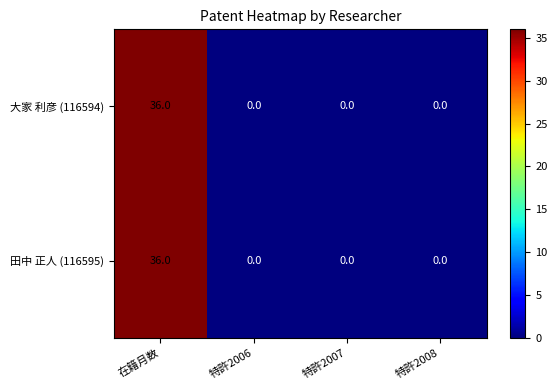

Which category has the highest value across all series?

在籍月数